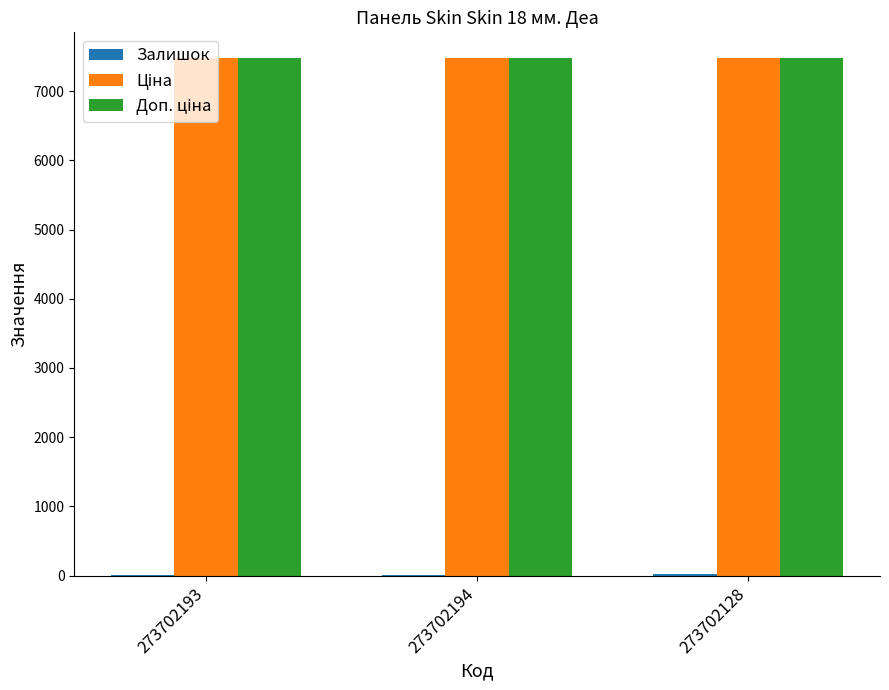

How many distinct data groups are displayed?

3